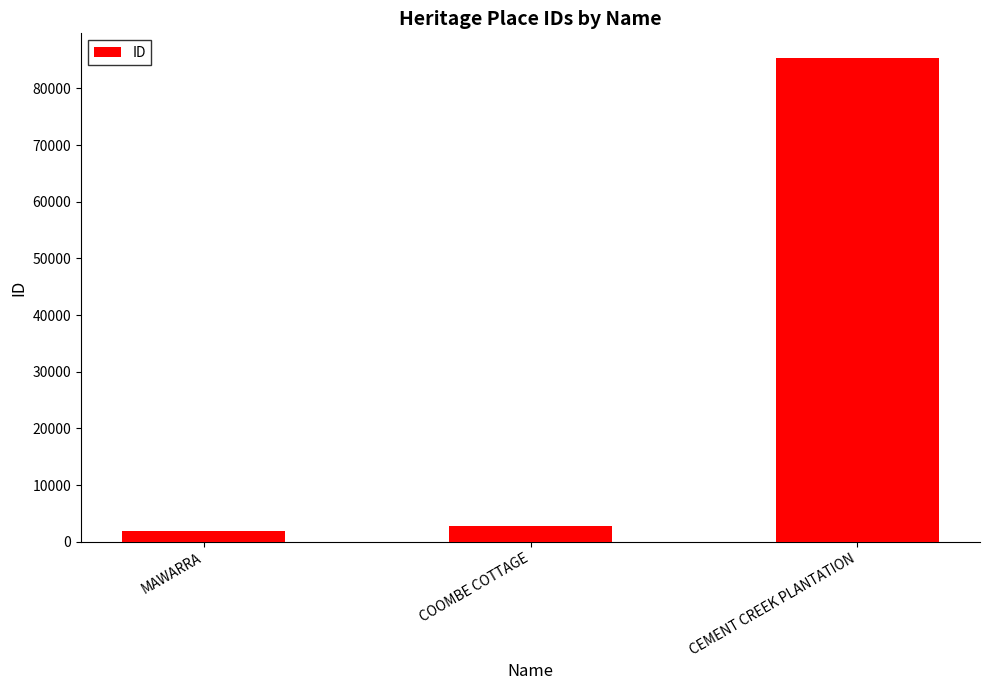

Which category has the lowest value across all series?

MAWARRA